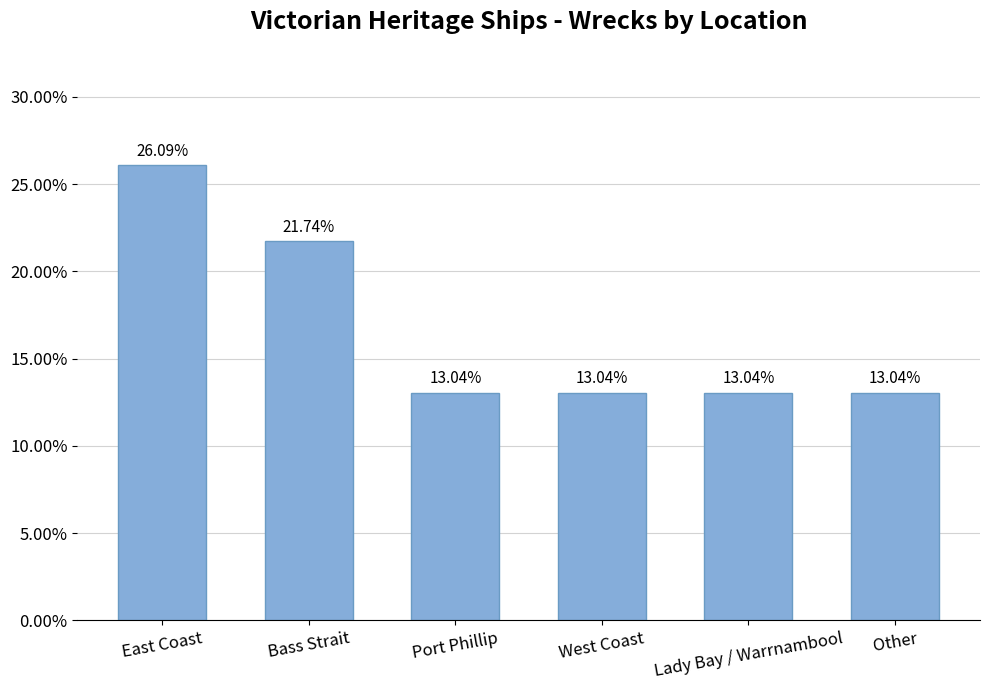

What is the smallest value displayed?

13.0